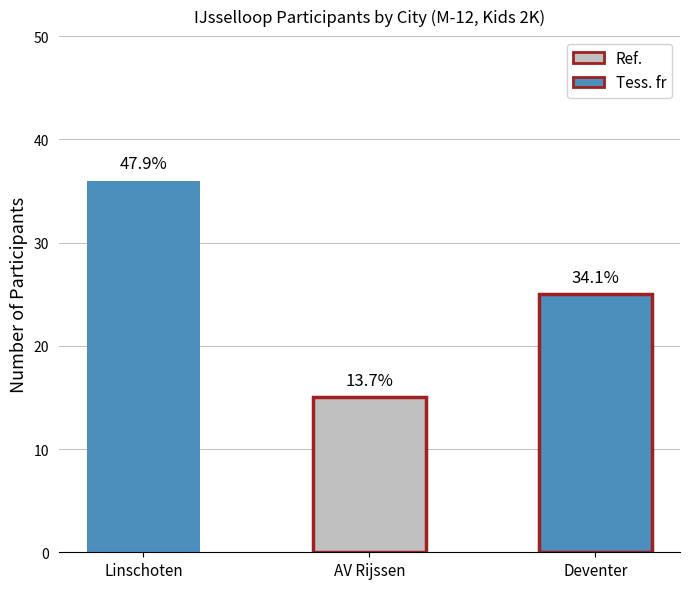

What is the change in value from Linschoten to Deventer?

-11